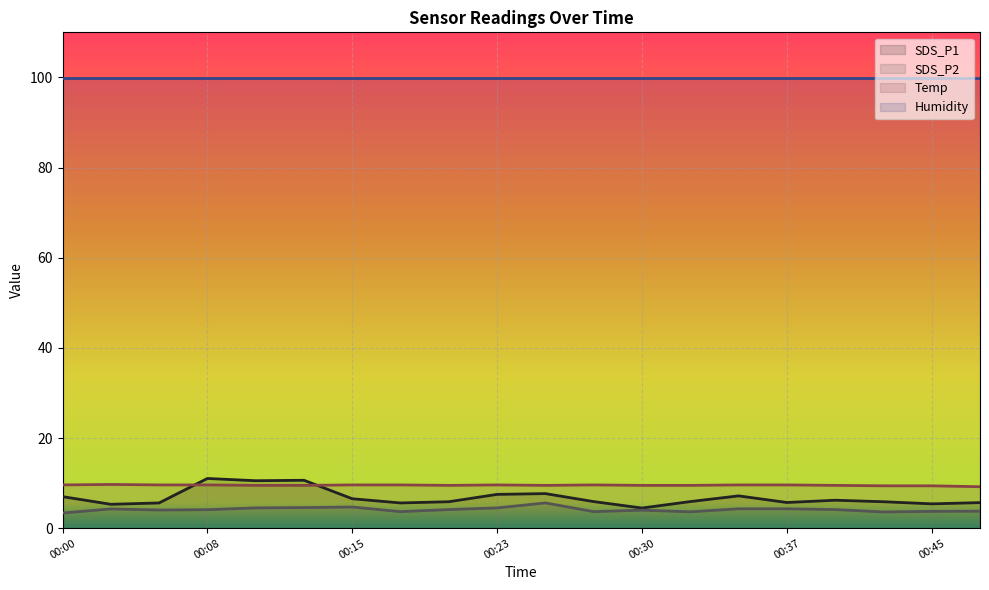

The value of SDS_P2 at 00:35 is 6.4. True or false?

False